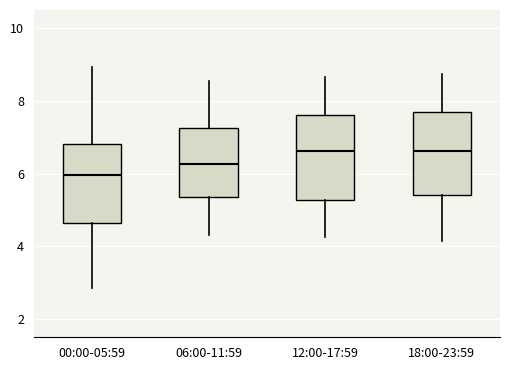

Reading left to right, read every box against the y-axis: the position of its median line, the range the box covers, and the ends of its whiskers. The values are not printed on the chart, so give them approximately, as read against the axis.

00:00-05:59: median 6.0, box 4.6 to 6.8, whiskers 2.8 to 9.0
06:00-11:59: median 6.2, box 5.4 to 7.2, whiskers 4.4 to 8.6
12:00-17:59: median 6.6, box 5.2 to 7.6, whiskers 4.2 to 8.6
18:00-23:59: median 6.6, box 5.4 to 7.6, whiskers 4.2 to 8.8